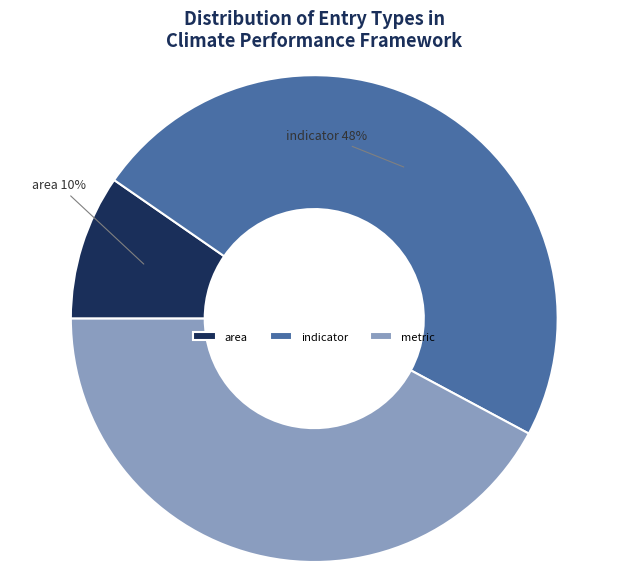

Is it true that indicator is 54% of the pie?

False